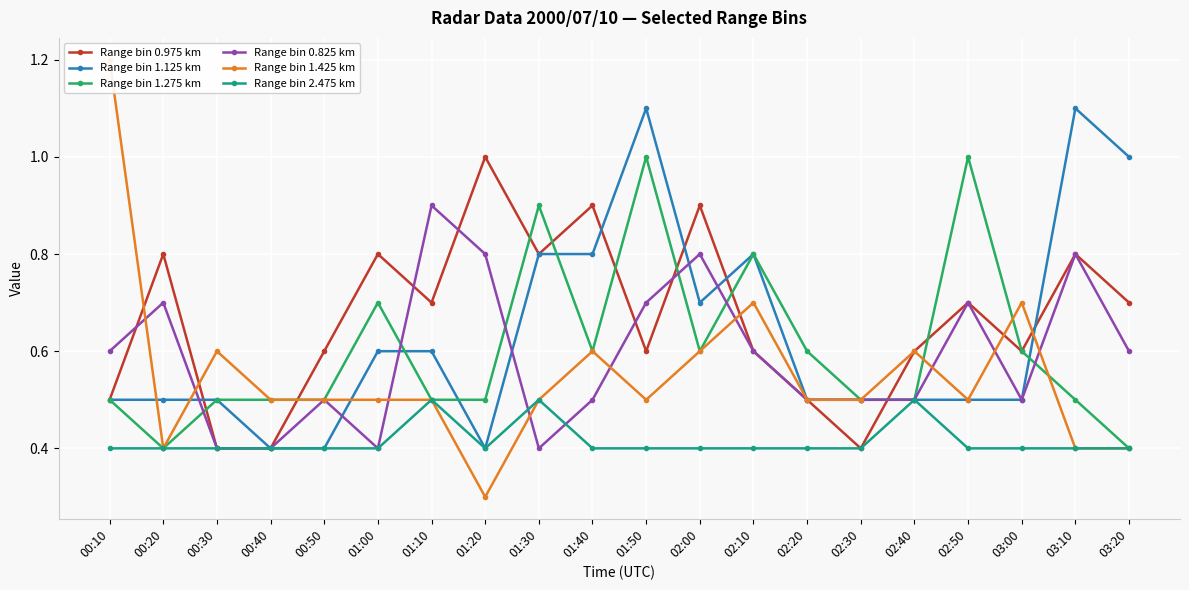

What position from the left is 01:20?

8